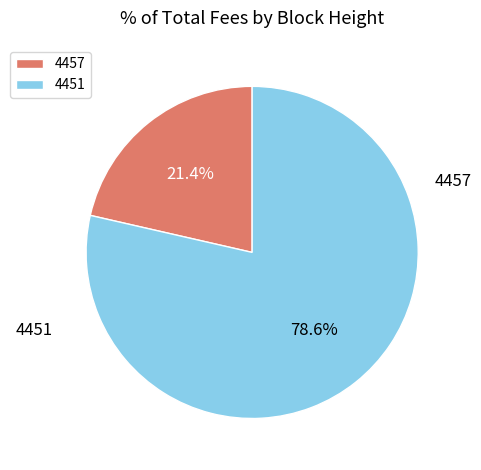

Is it true that 4451 is 79% of the pie?

True